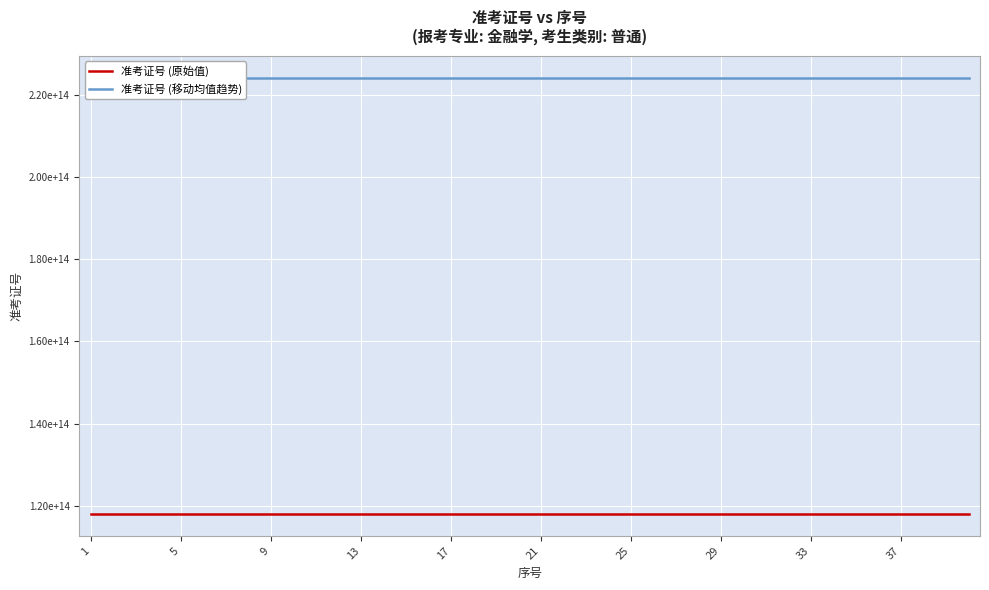

Which category has the lowest value in the 准考证号 (移动均值趋势) series?

1